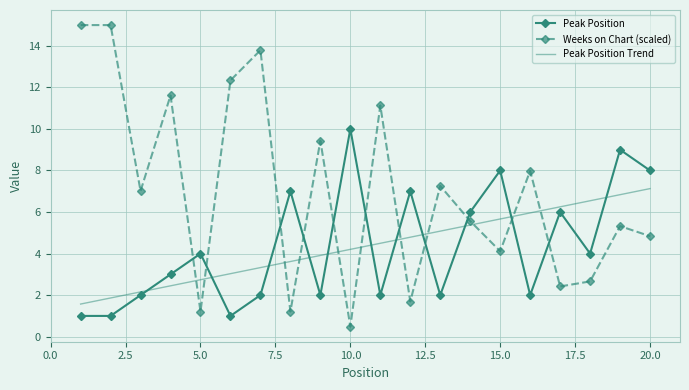

Rank the series by their maximum value, from highest to lowest.

Weeks on Chart (scaled), Peak Position, Peak Position Trend